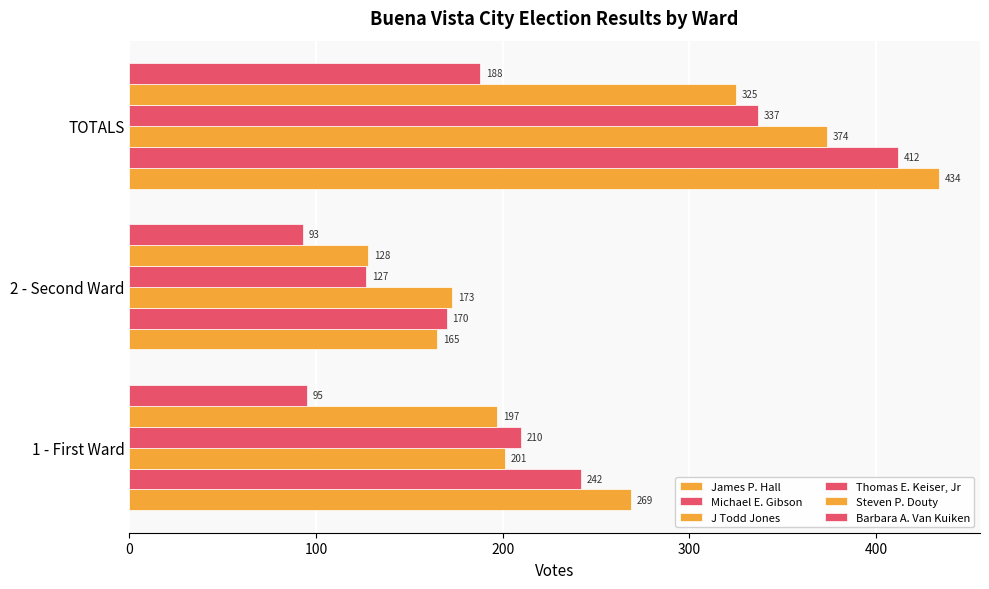

At how many categories does at least one series exceed 245?

2